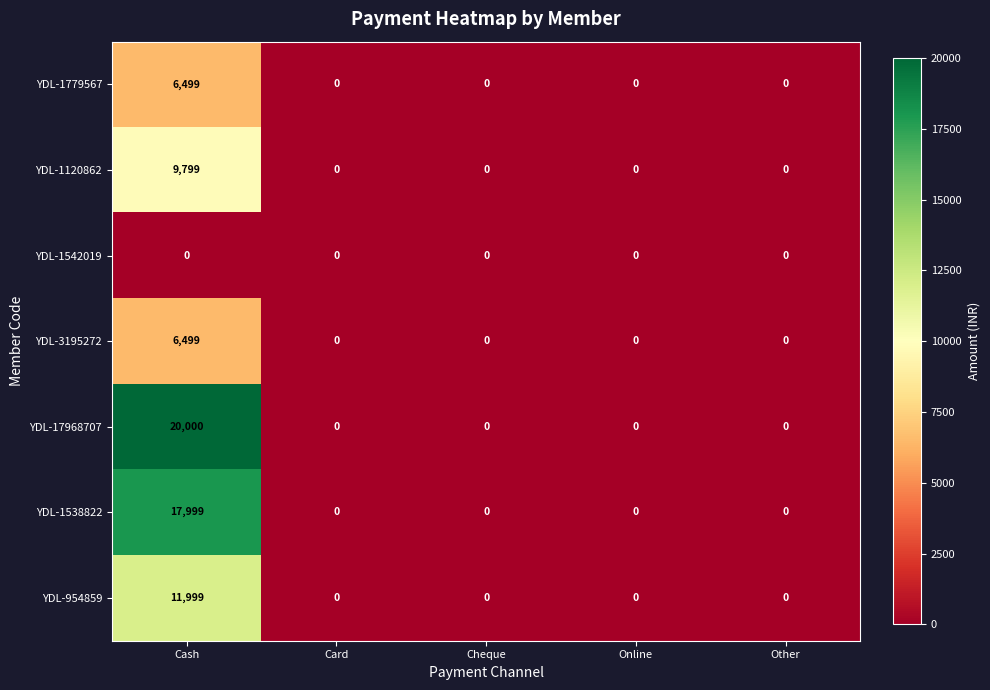

Read the YDL-3195272 value at Cash.

6499